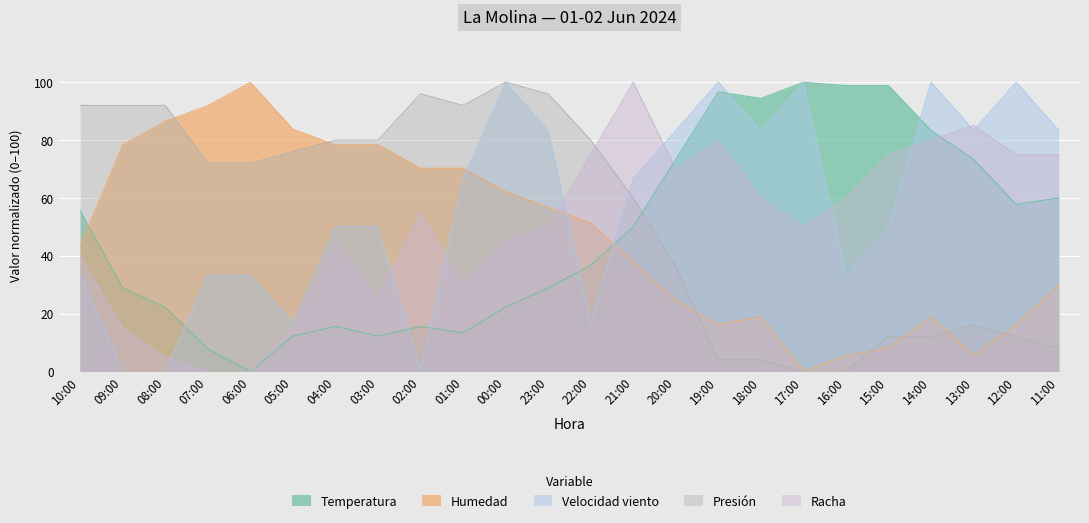

What value does the Humedad series have at 00:00?

62.2